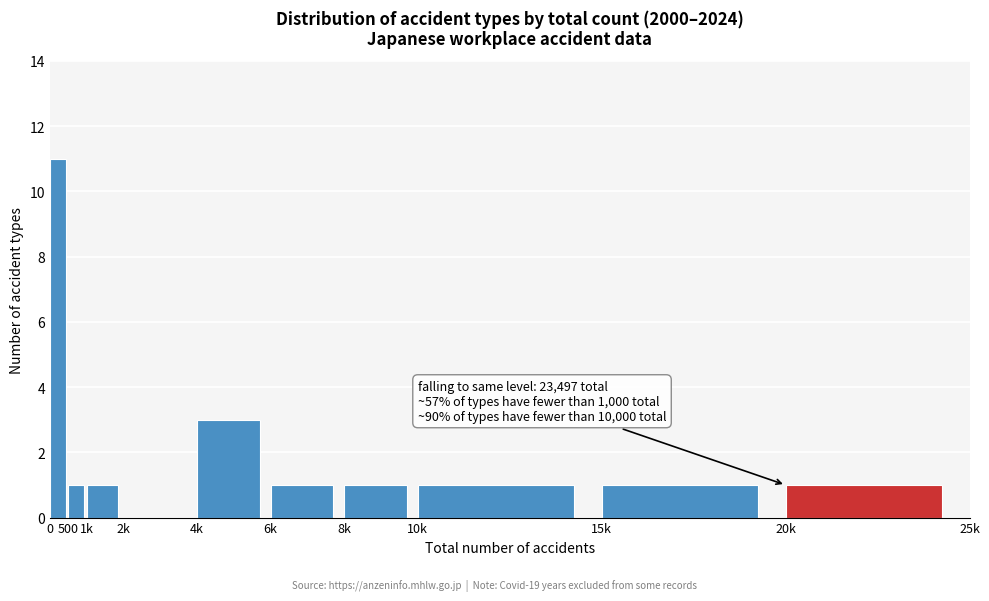

Reading left to right, list all the values displayed in this chart.

0=11	500=1	1k=1	2k=0	4k=3	6k=1	8k=1	10k=1	15k=1	20k=1